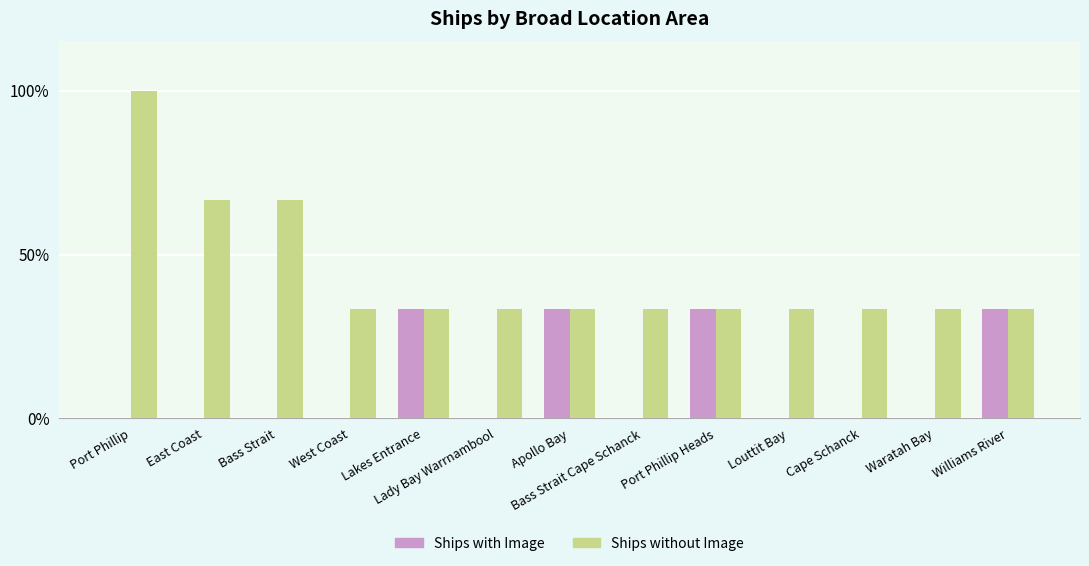

Reading left to right, transcribe all the data shown in this chart.

Ships with Image: 0.0	0.0	0.0	0.0	33.3	0.0	33.3	0.0	33.3	0.0	0.0	0.0	33.3
Ships without Image: 100.0	66.7	66.7	33.3	33.3	33.3	33.3	33.3	33.3	33.3	33.3	33.3	33.3